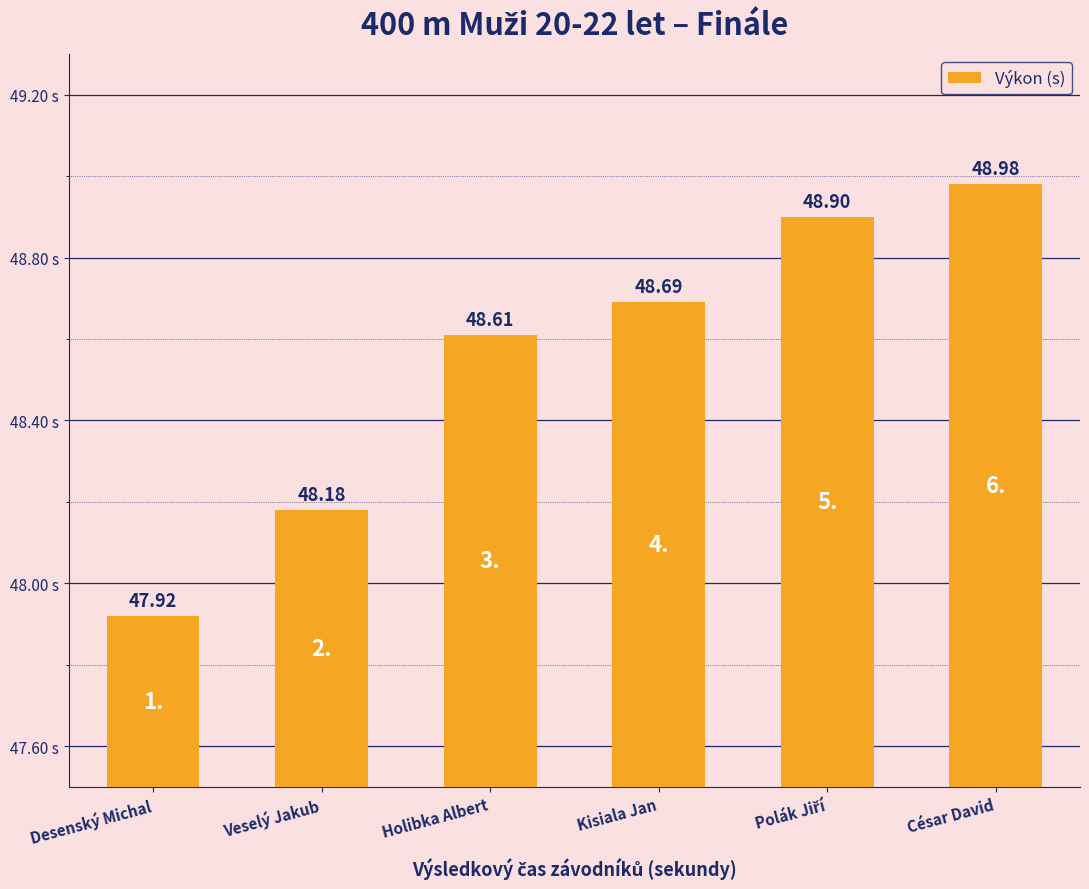

What is the label of the 1st bar from the right?

César David